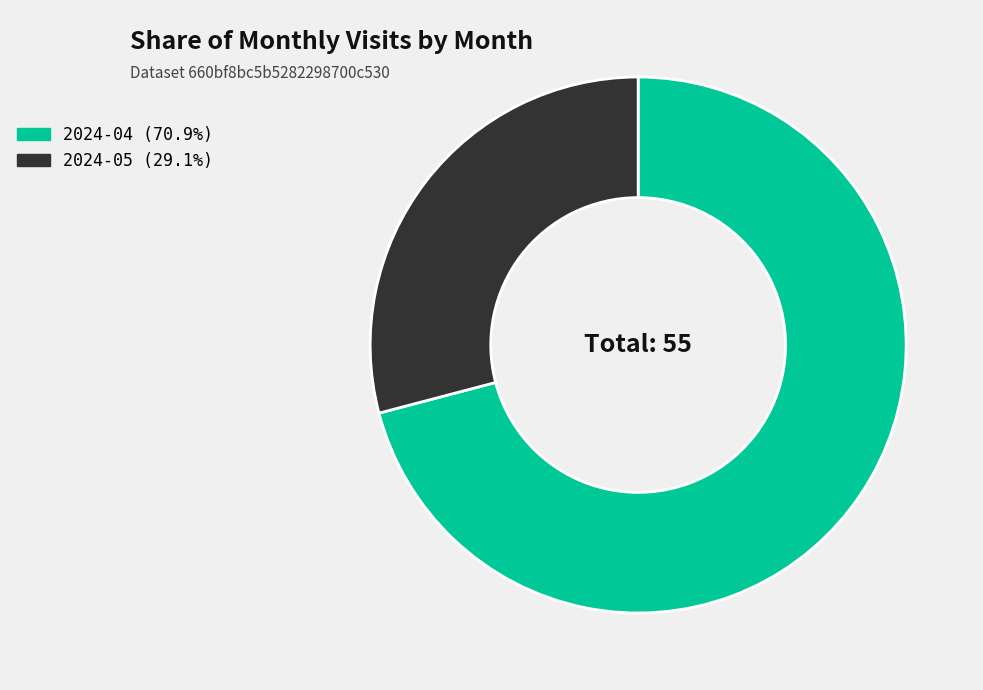

Is the sum of 2024-05 (29.1%) and 2024-04 (70.9%) greater than half?

Yes